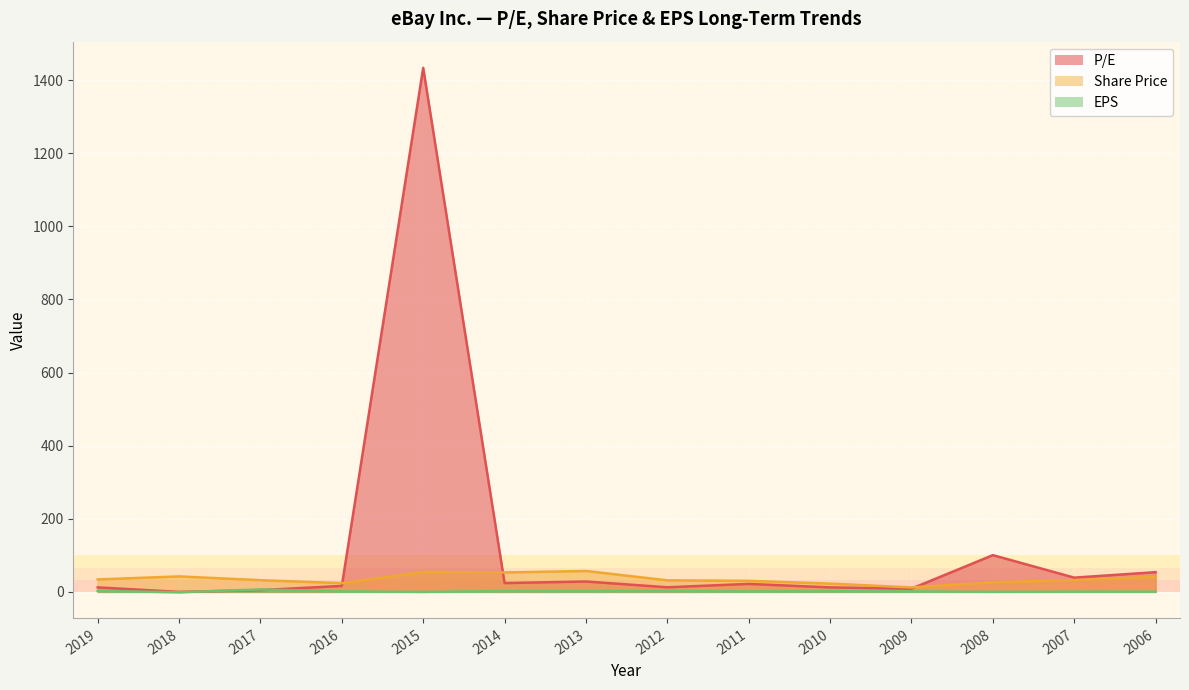

Rank the categories by P/E value from highest to lowest.

2015, 2008, 2006, 2007, 2013, 2014, 2011, 2016, 2012, 2010, 2019, 2009, 2017, 2018